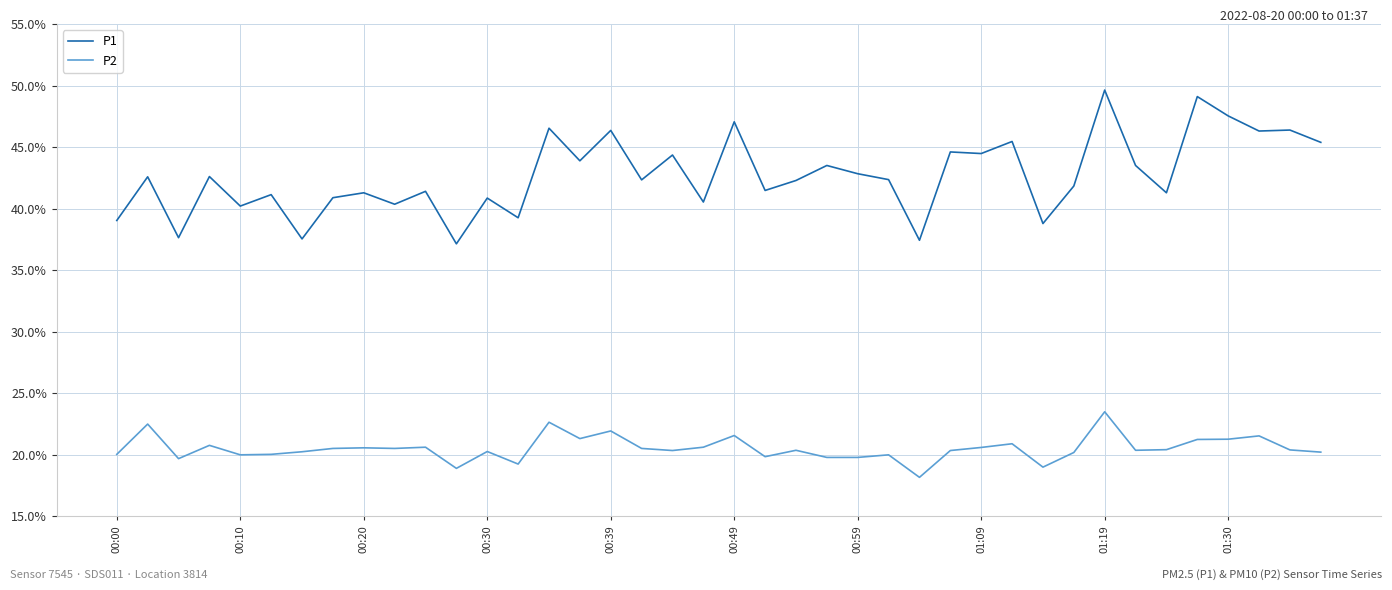

Rank the series by their maximum value, from lowest to highest.

P2, P1